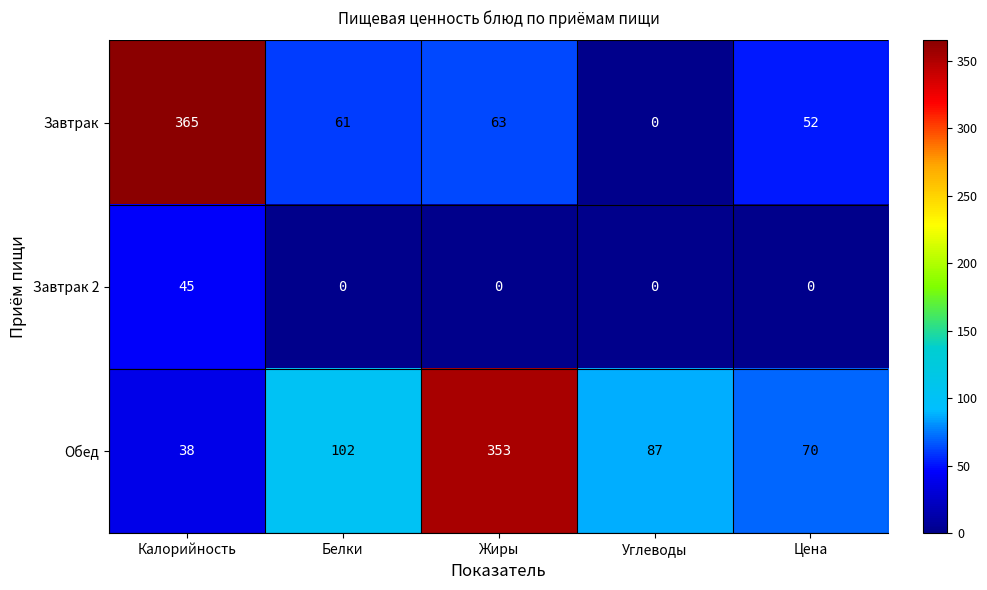

Reading right to left, extract all data points from this chart.

Завтрак: Цена=52	Углеводы=0	Жиры=63	Белки=61	Калорийность=365
Завтрак 2: Цена=0	Углеводы=0	Жиры=0	Белки=0	Калорийность=45
Обед: Цена=70	Углеводы=87	Жиры=353	Белки=102	Калорийность=38